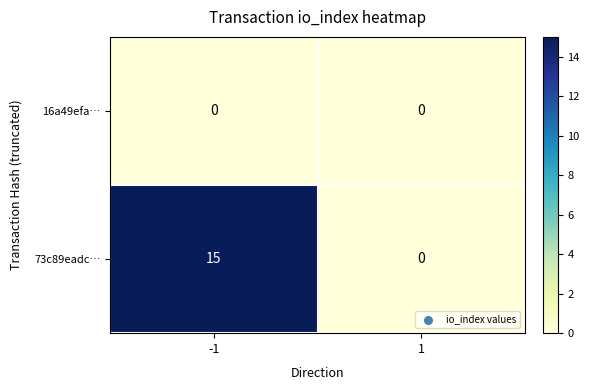

What is the spread (max minus min) of values at -1?

15